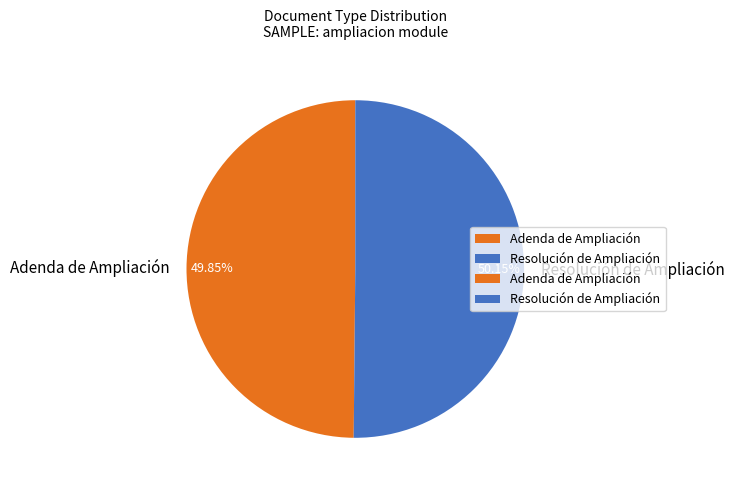

How many slices are in this pie chart?

2